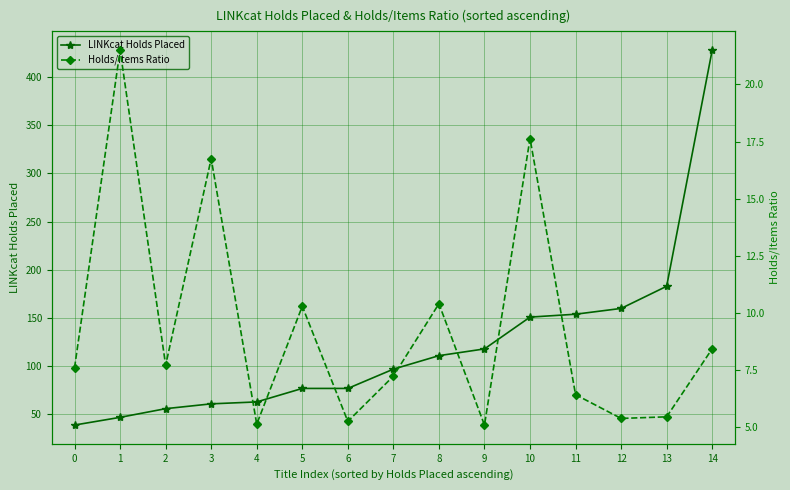

What is the maximum value shown in the chart?

428.0